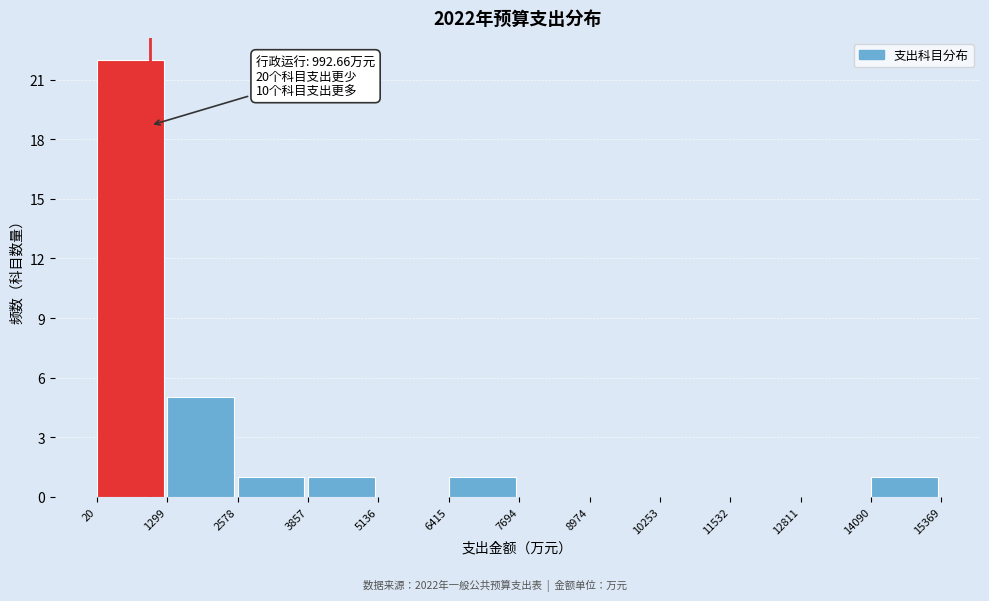

Over which range of the x-axis is the bar tallest?

20 to 1299